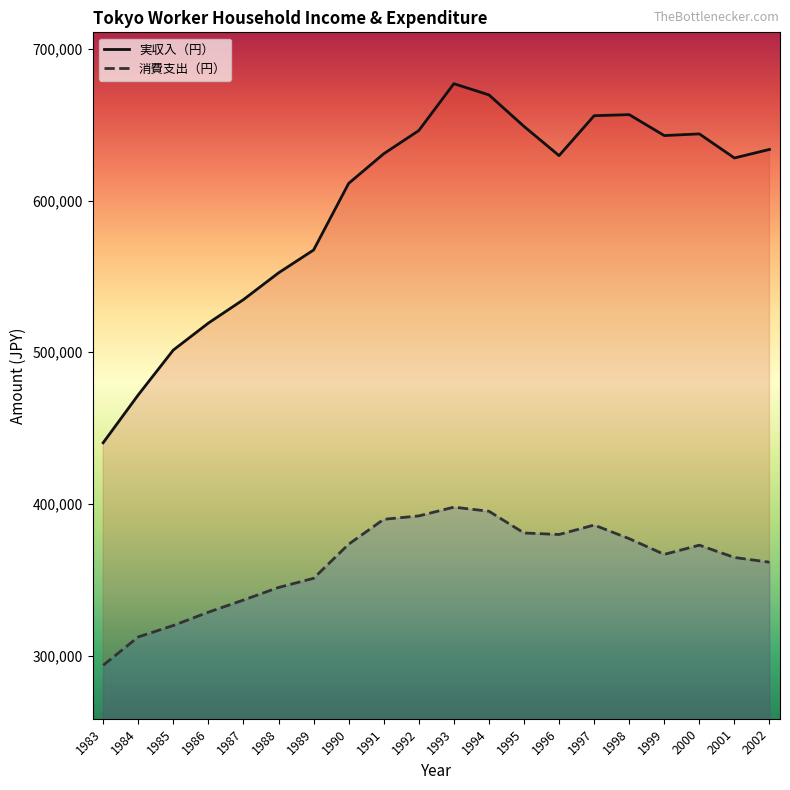

At how many categories does at least one series exceed 643679?

7